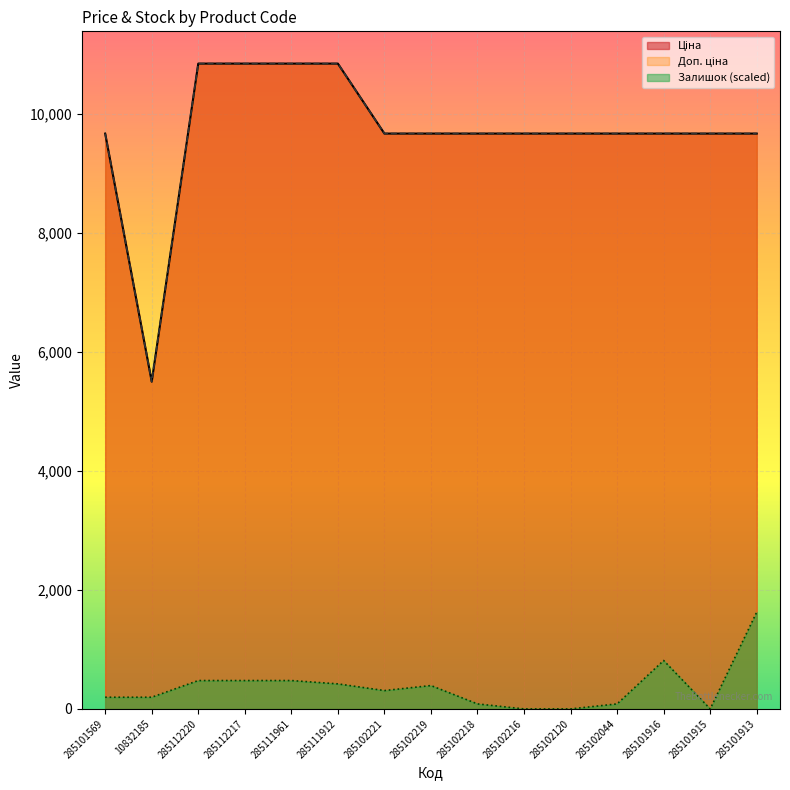

Count the number of categories in the chart.

15